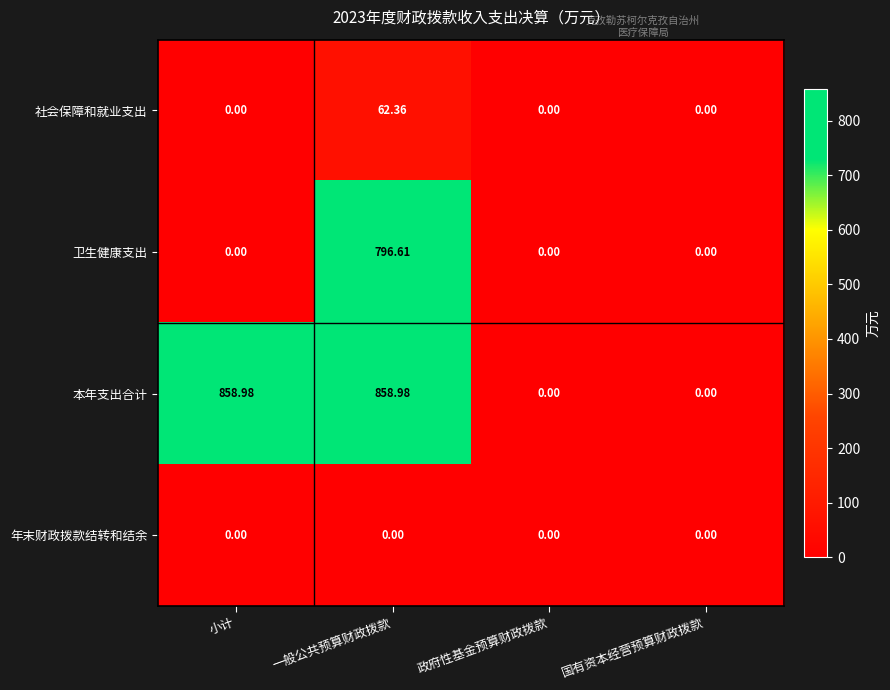

At which category is the sum across all series the highest?

一般公共预算财政拨款